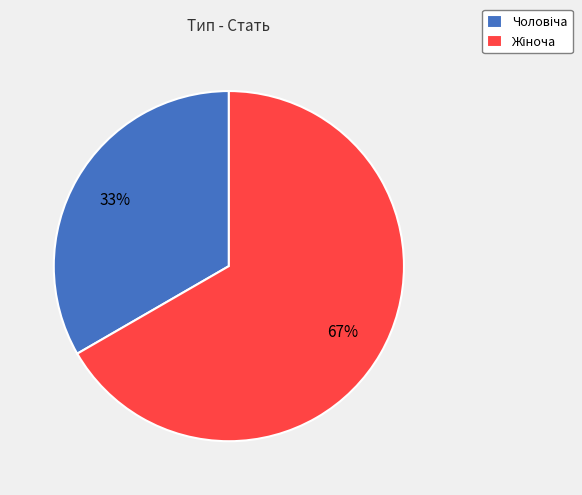

To the nearest percent, what is the average slice percentage?

50%